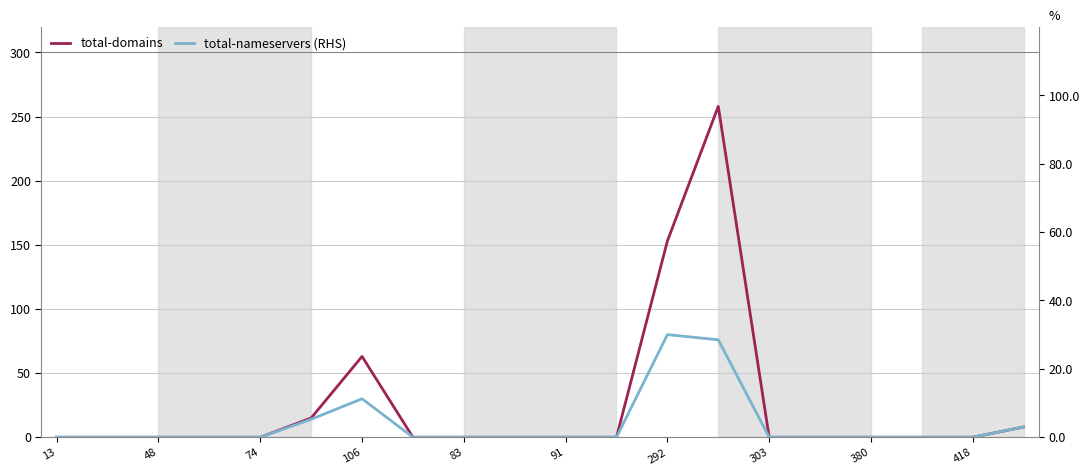

True or false: total-nameservers (RHS) and total-domains cross at least once.

False